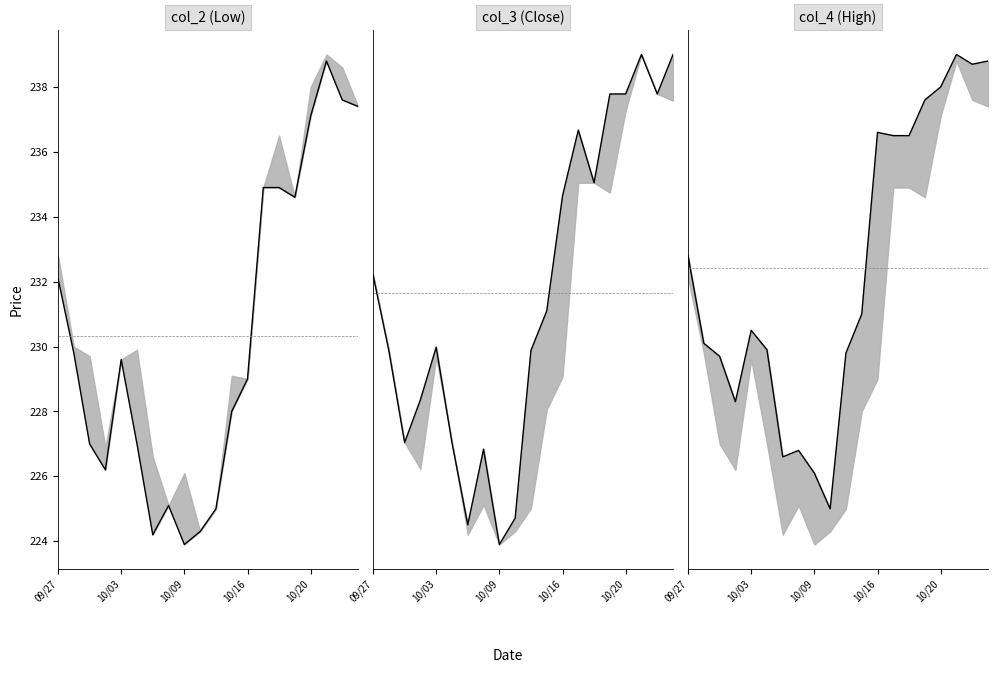

Where does the col_2 (Low) line series first go above 229?

09/27